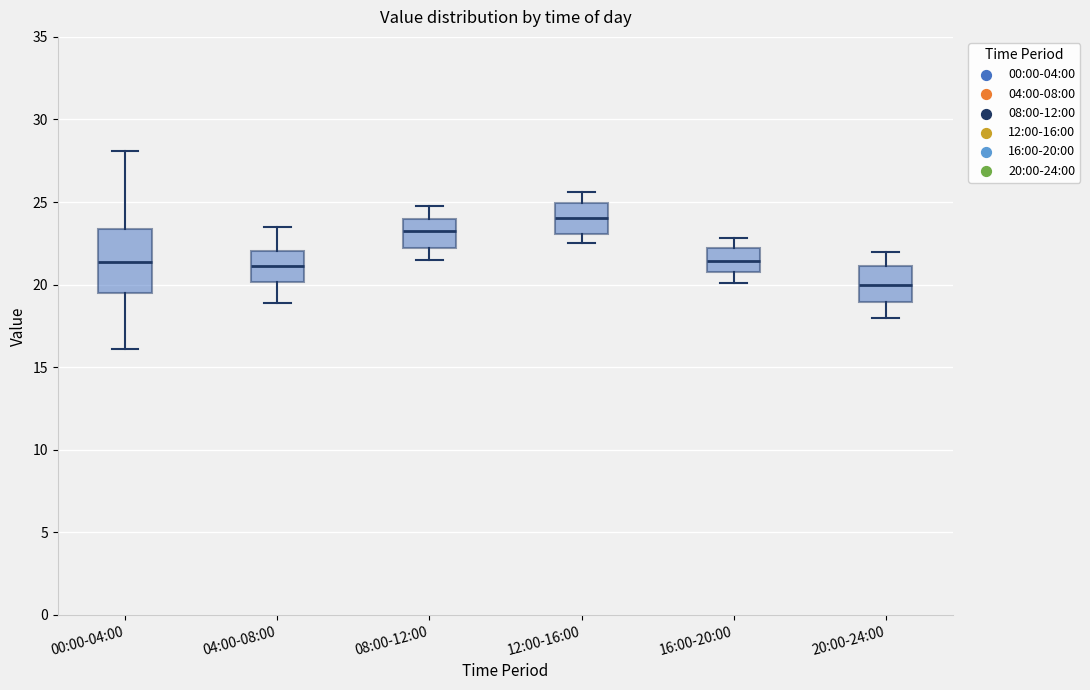

Where is the upper edge of the box for 04:00-08:00 on the y-axis? The values are not printed on the chart, so give them approximately, as read against the axis.

22.0